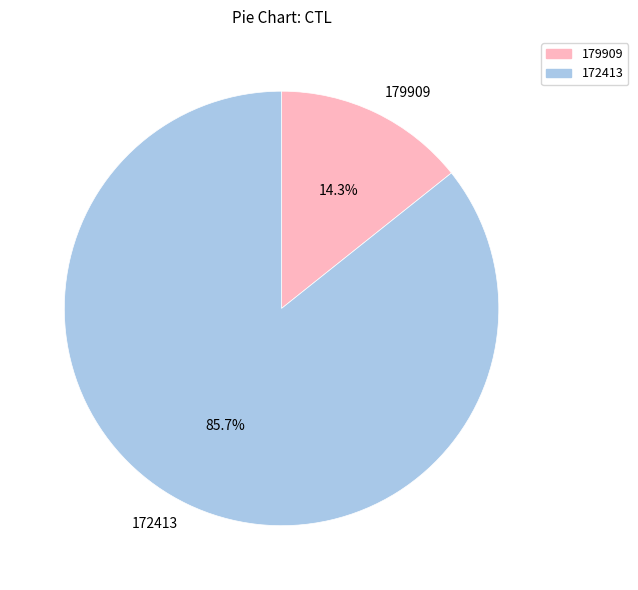

Is it true that 172413 is 86% of the pie?

True